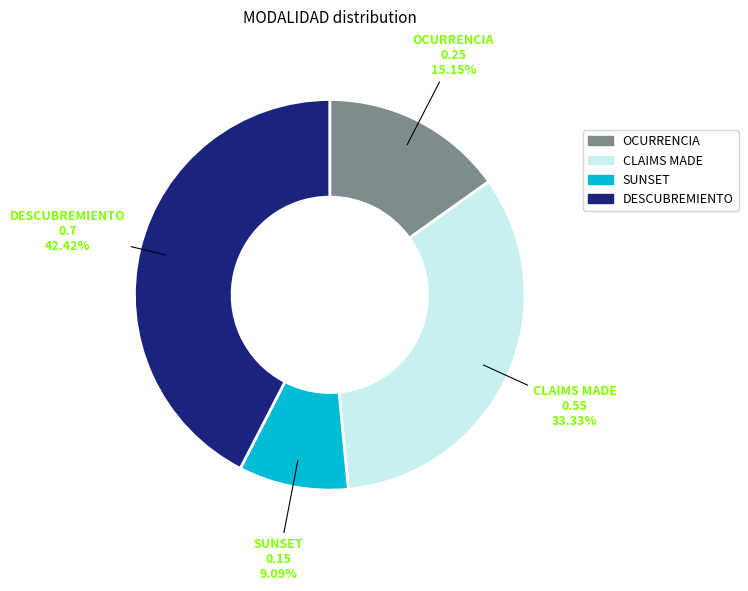

How many segments does this pie chart have?

4